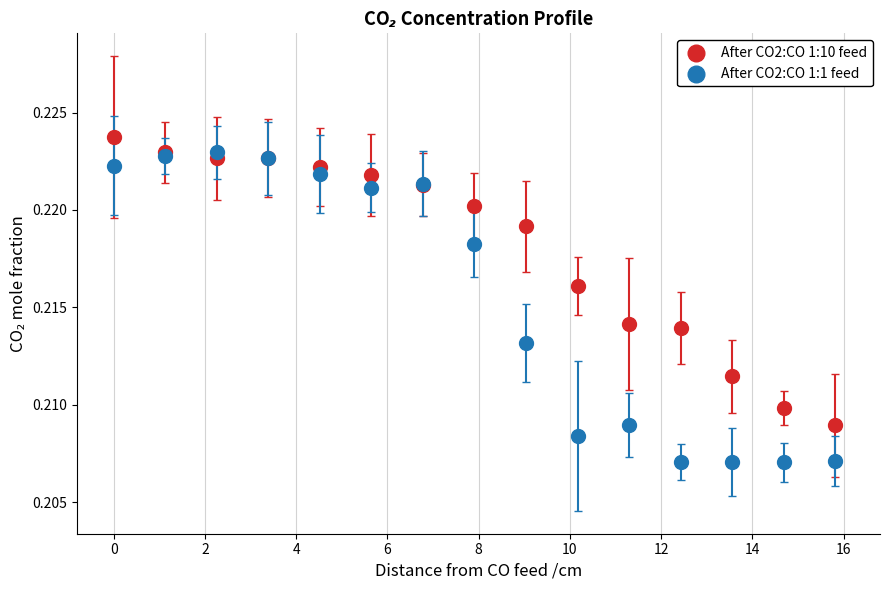

Which series has the largest Y range (max minus min)?

After CO2:CO 1:1 feed